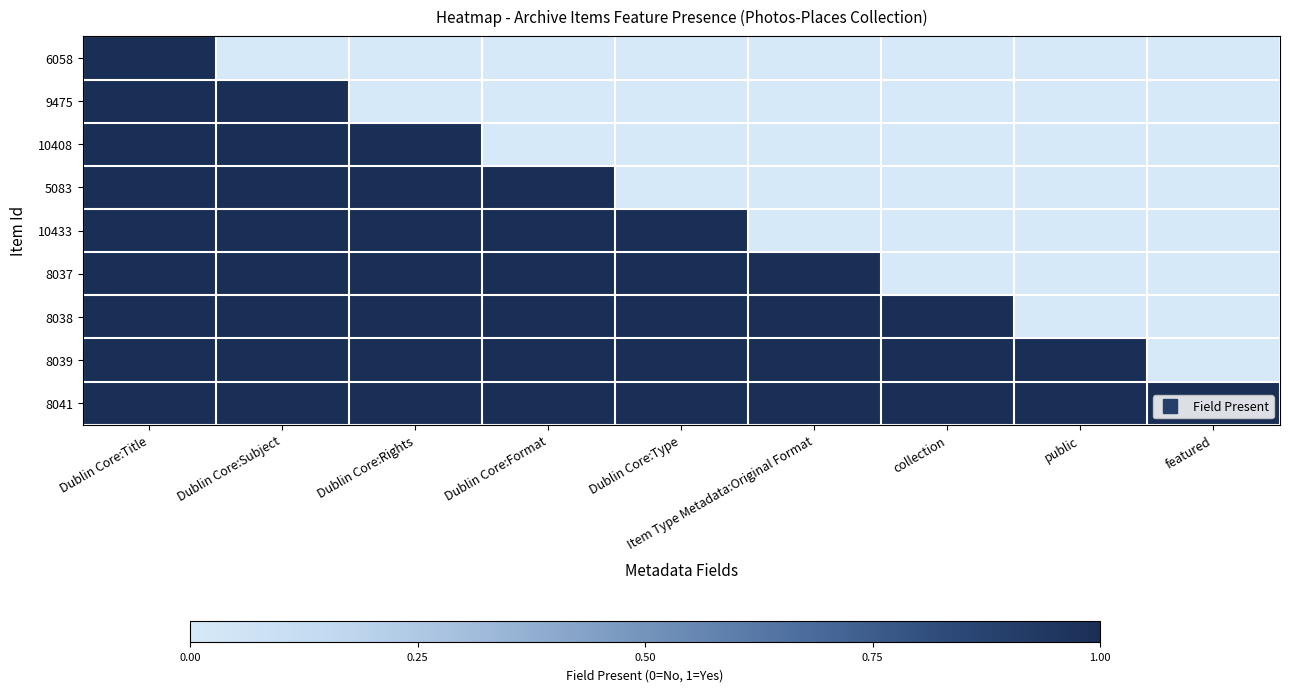

Between Dublin Core:Format and featured, which series saw the biggest shift?

5083